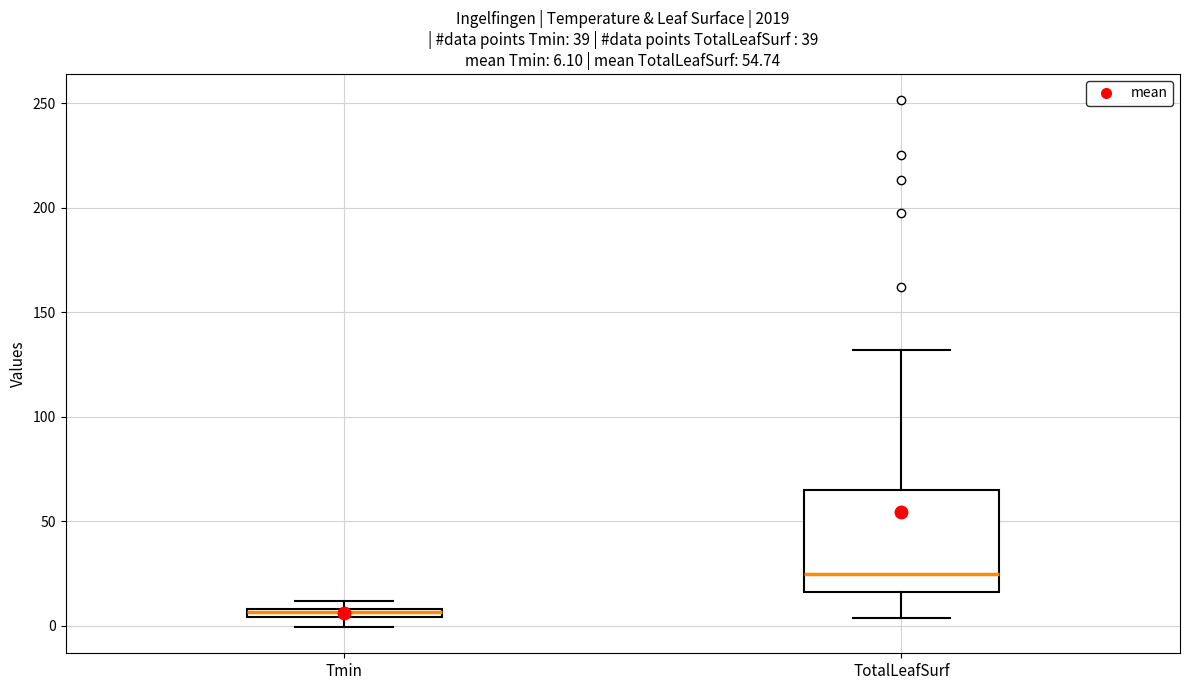

Which box's median line is the lowest?

Tmin